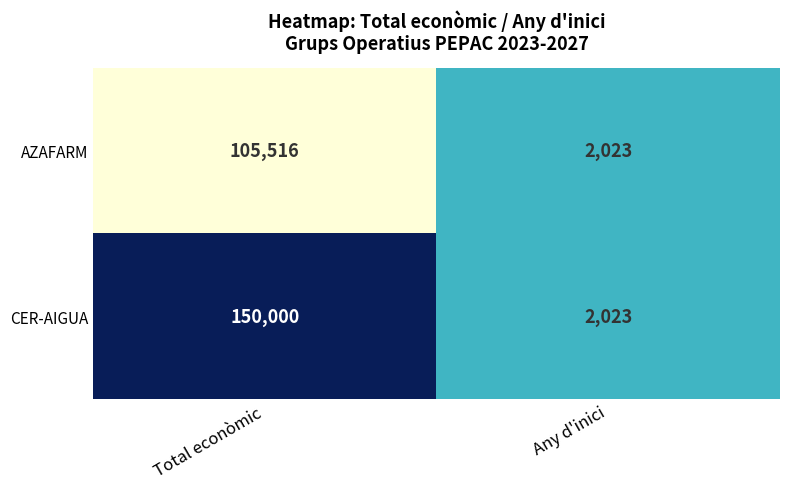

True or false: AZAFARM has a value of 2023 at Any d'inici.

True